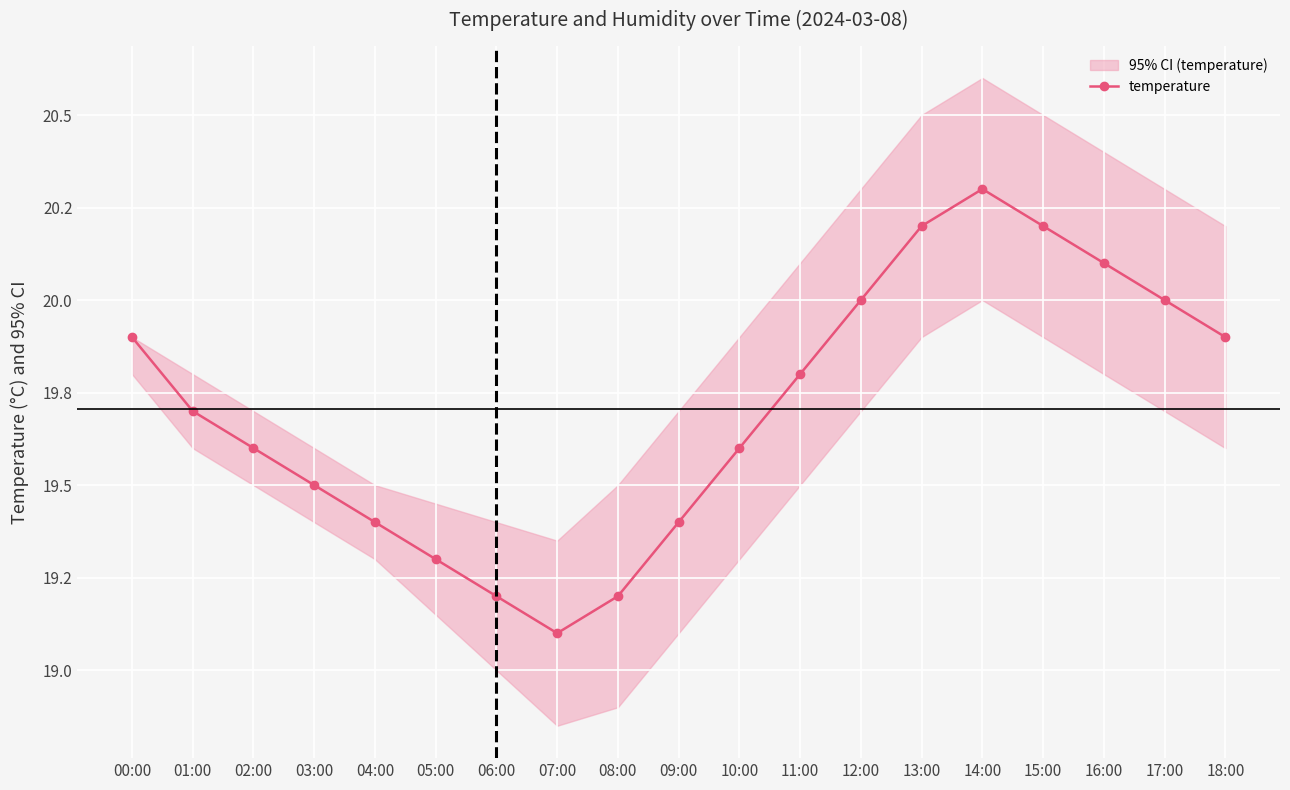

How many points are lower than both their immediate neighbors (excluding endpoints)?

1